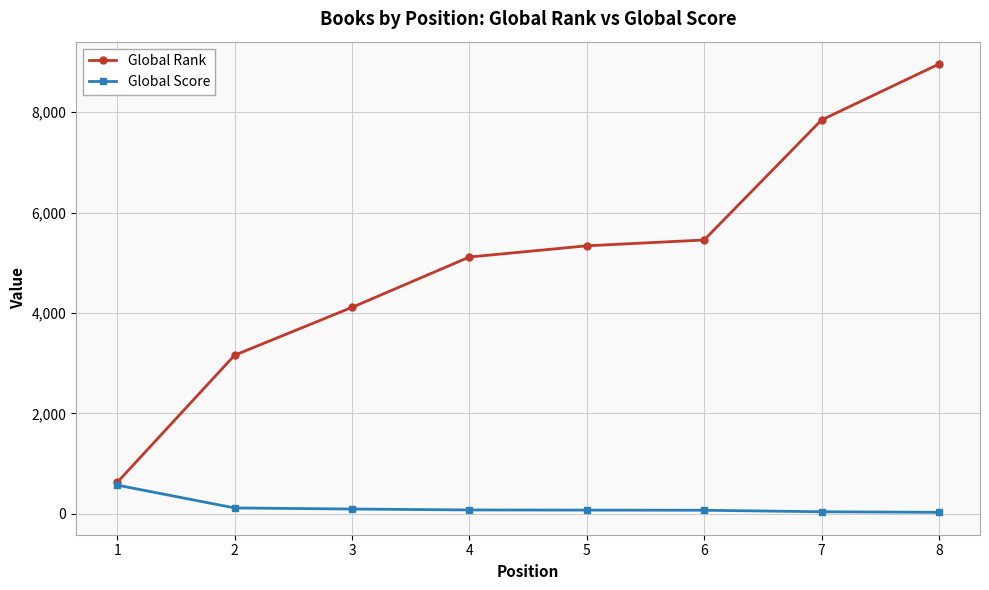

Which category has the highest value in the Global Score series?

1